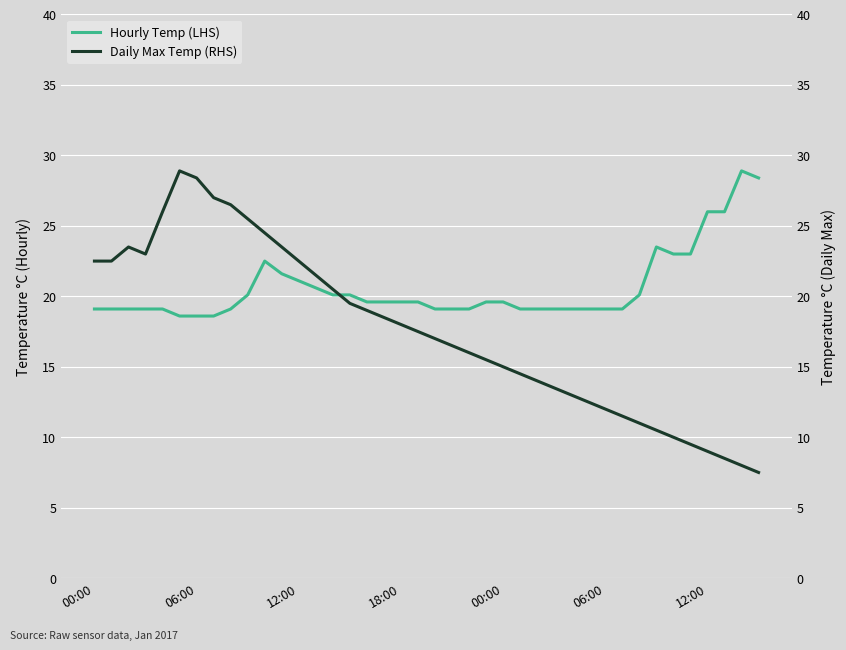

List the series in order of their peak value, lowest first.

Hourly Temp (LHS), Daily Max Temp (RHS)